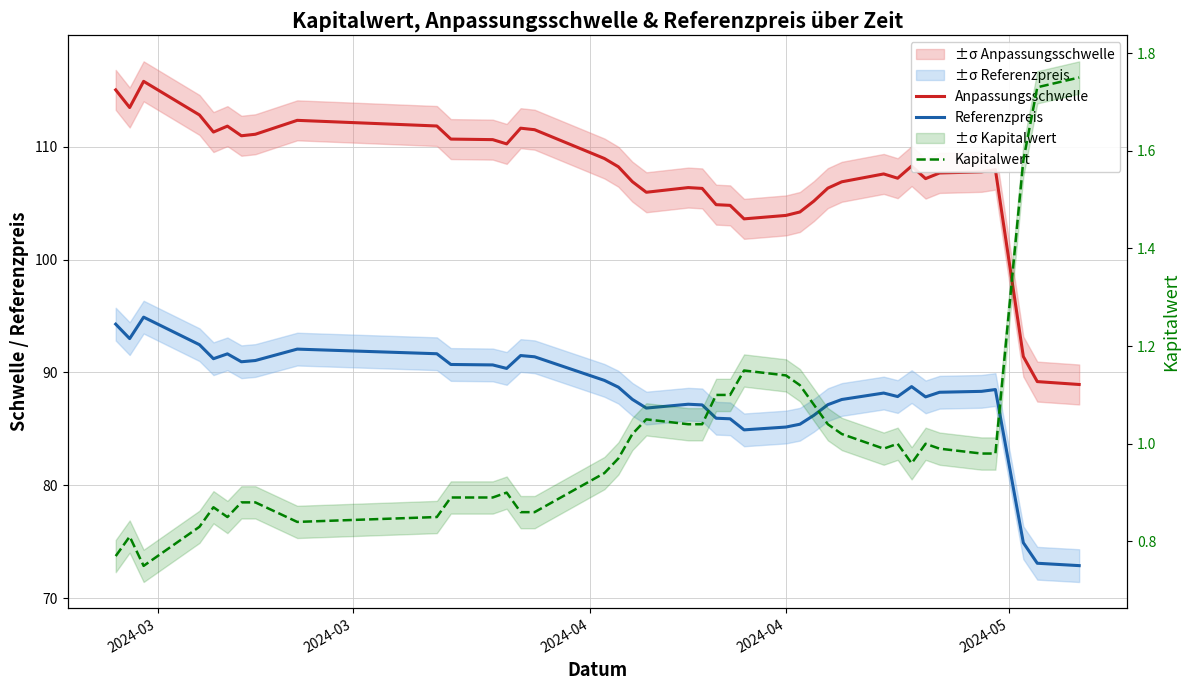

The value of Referenzpreis at 2024-04 is 48.4. True or false?

False